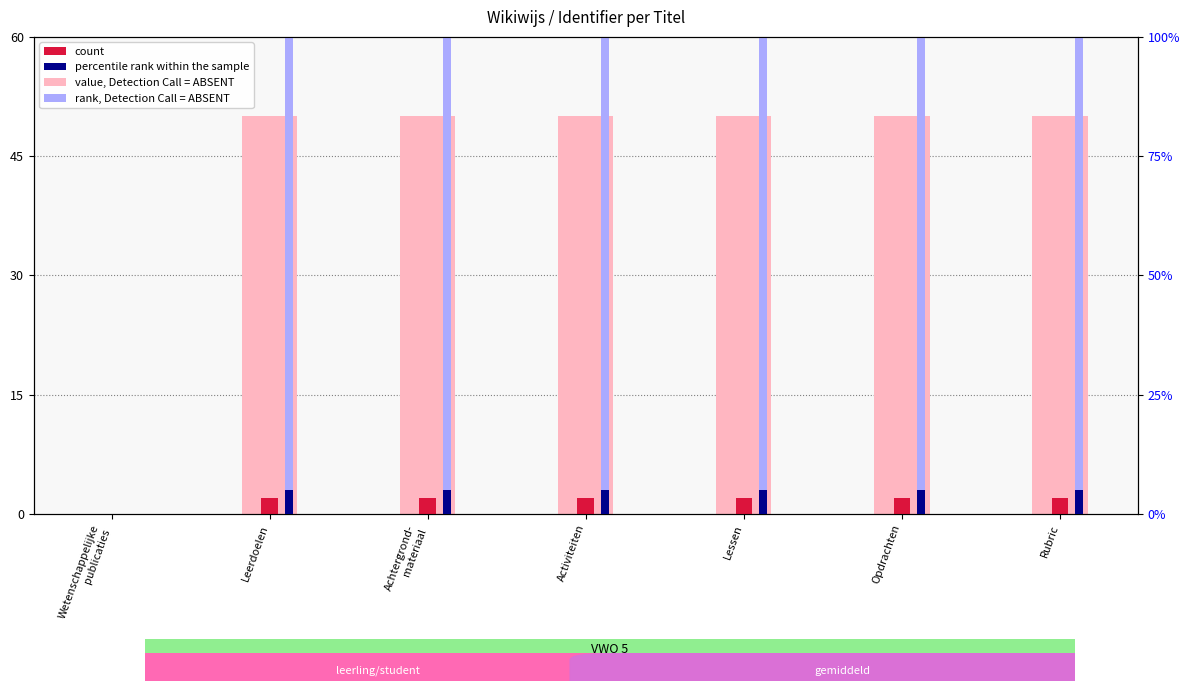

Between Leerdoelen and Lessen, which series saw the biggest shift?

rank, Detection Call = ABSENT